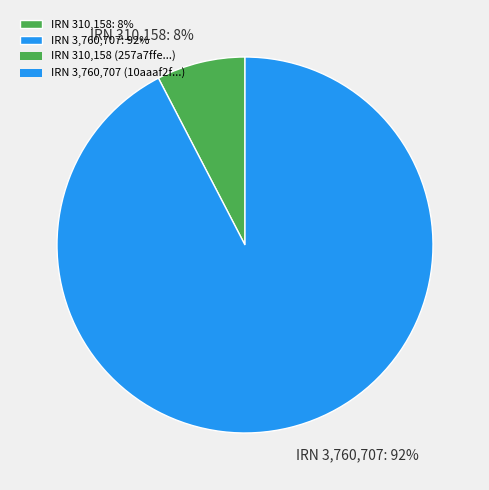

To the nearest percent, what is the average slice percentage?

50%